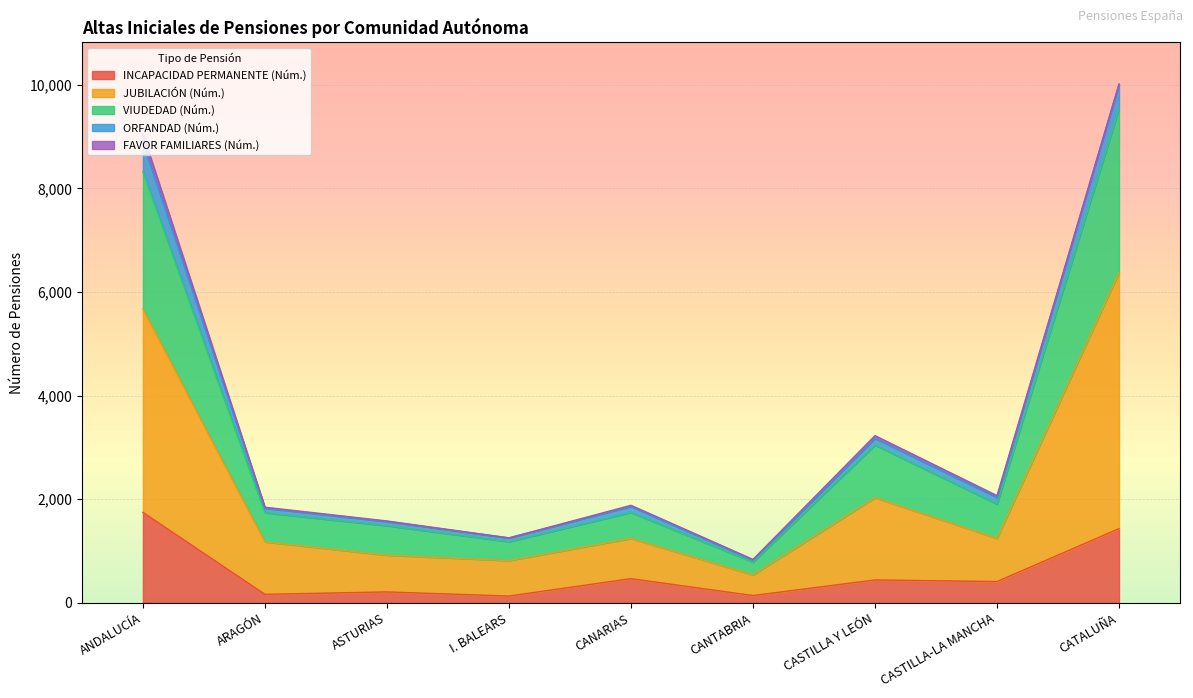

How many data points in INCAPACIDAD PERMANENTE (Núm.) are above 412?

4